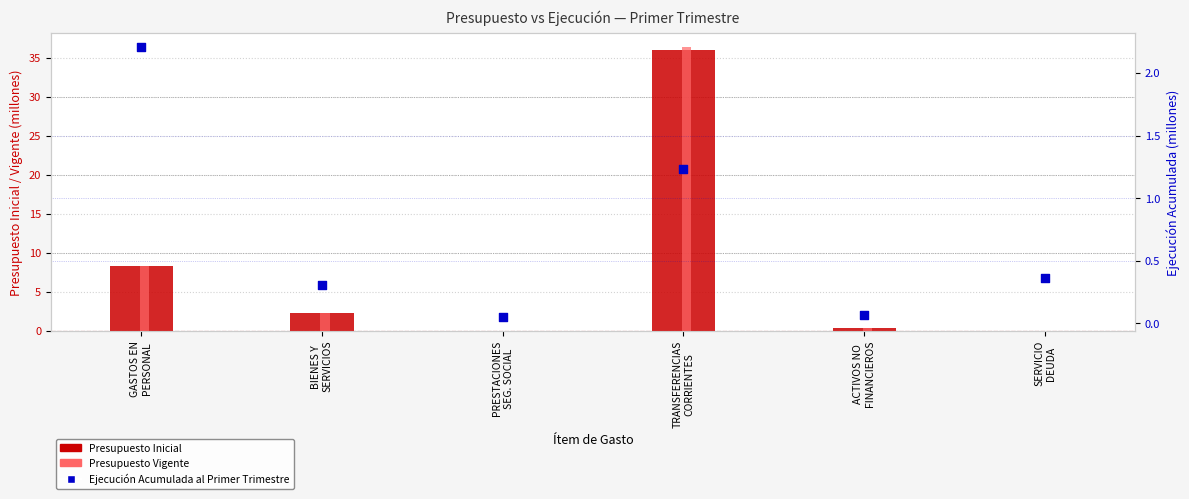

Which series has the widest spread of Y values?

Presupuesto Vigente